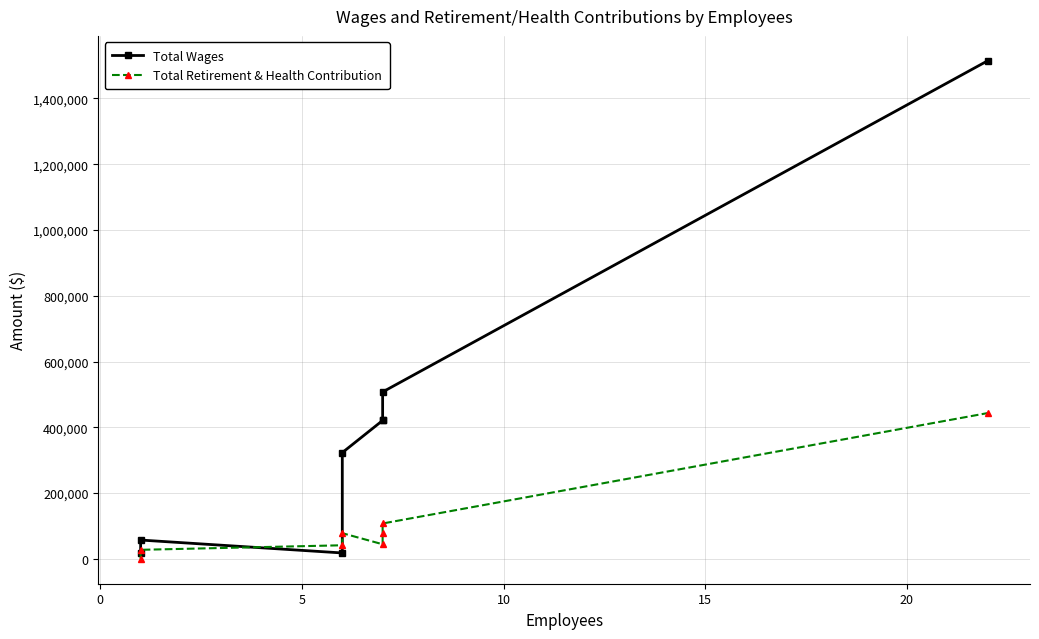

How many interior local peaks does the Total Wages series have?

1